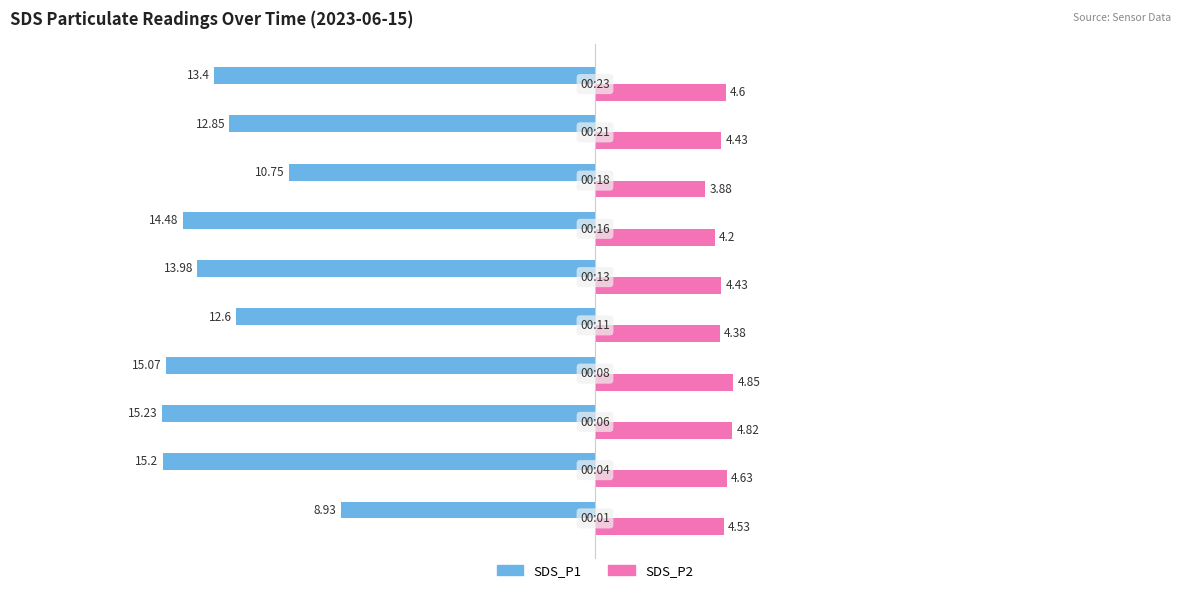

What is the sum of all SDS_P1 values?

-132.5